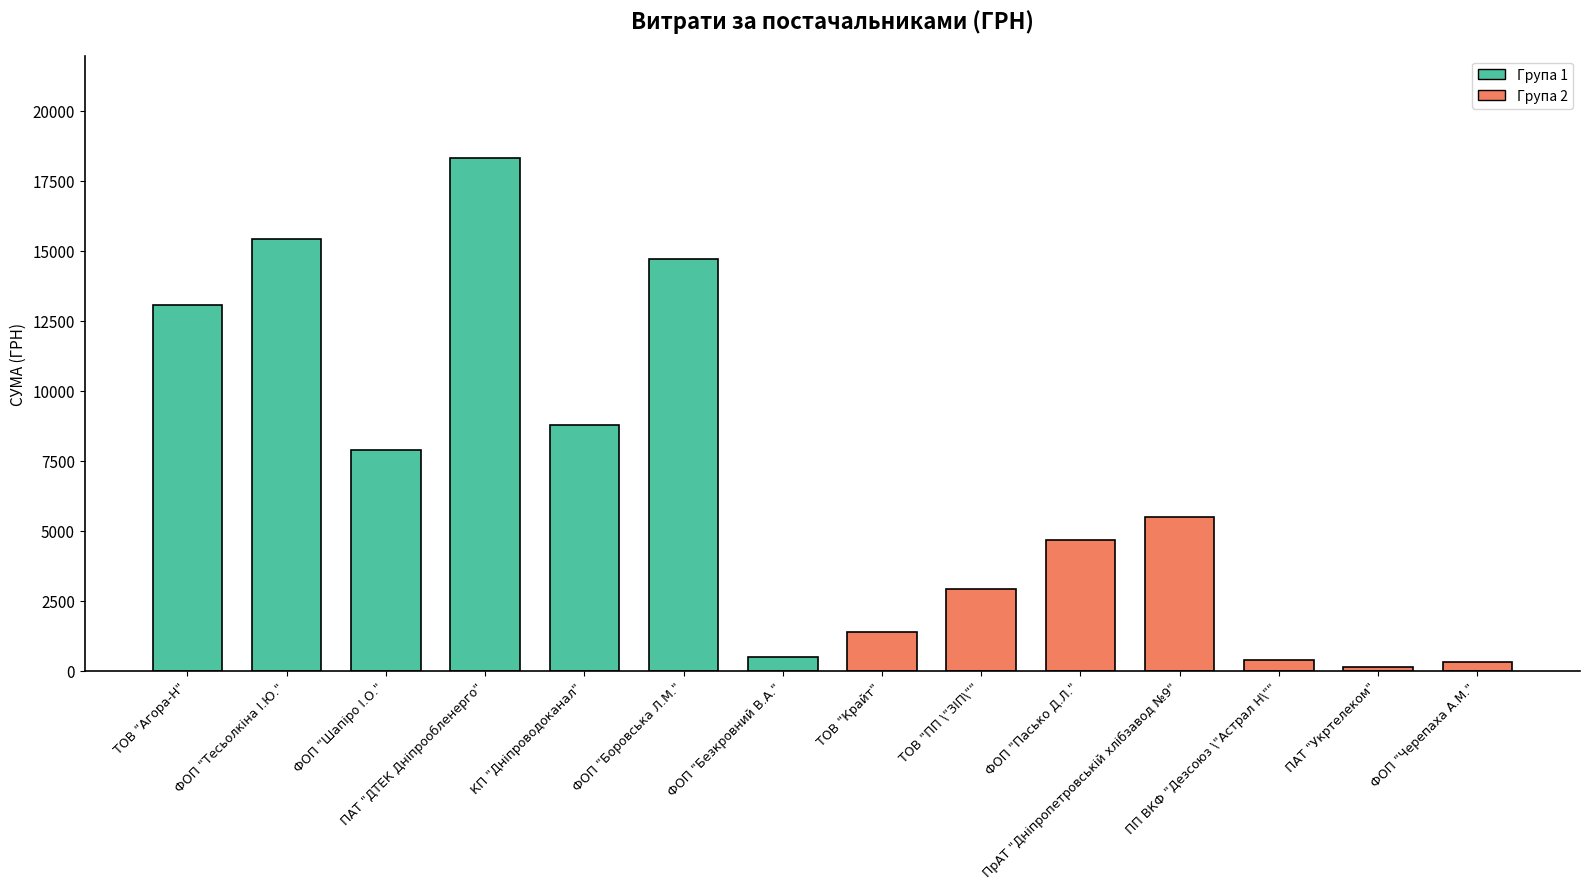

The chart shows a value of 388.0 at ПП ВКФ "Дезсоюз \"Астрал Н\"". True or false?

True